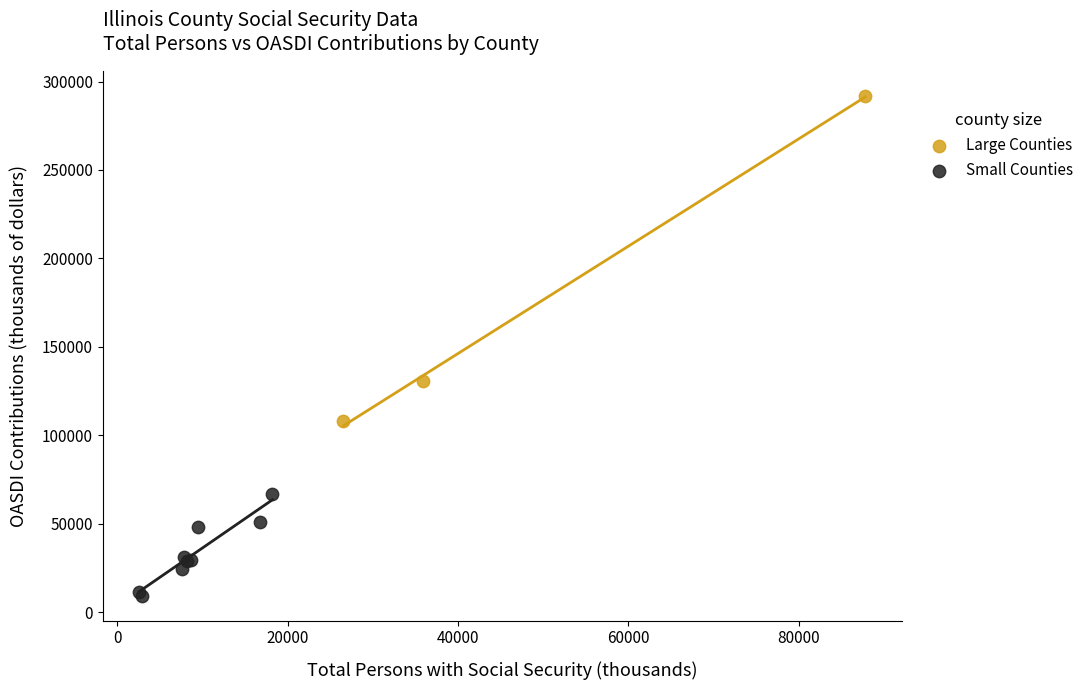

Which series has the largest Y range (max minus min)?

Large Counties